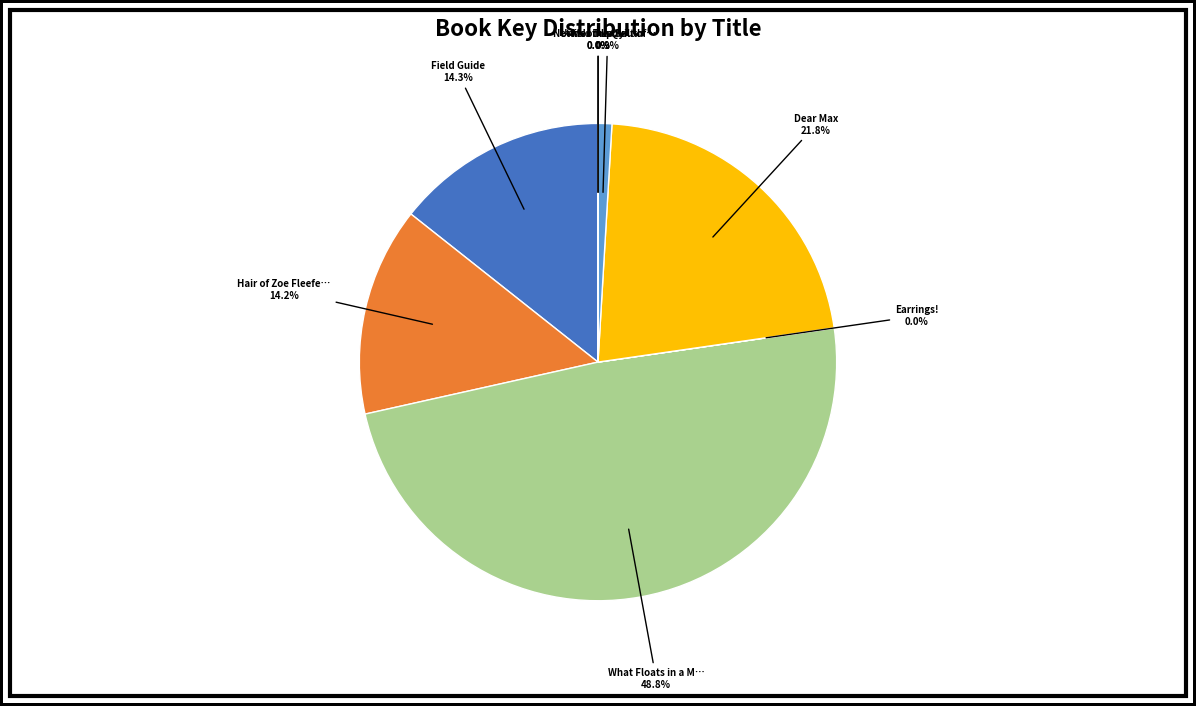

Is there any slice that represents more than half of the pie?

No